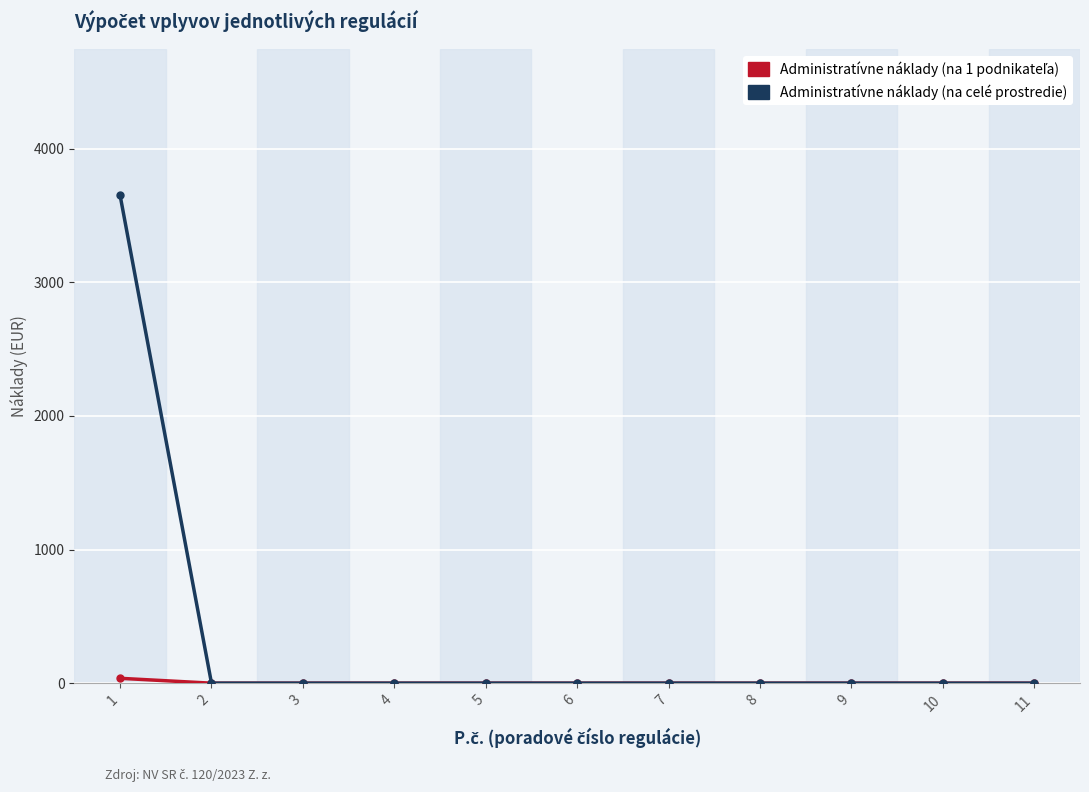

What is the maximum value shown in the chart?

3651.8